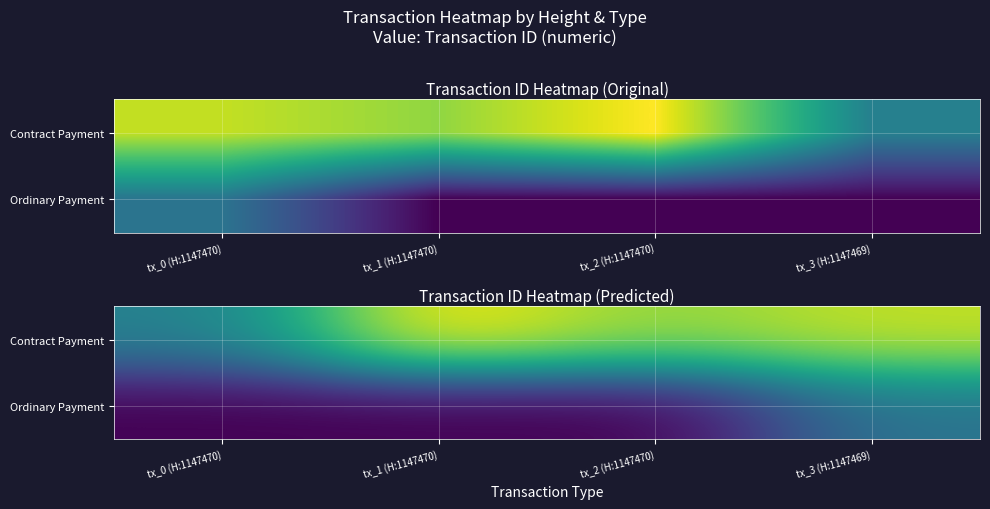

At how many categories does at least one series exceed 0?

4